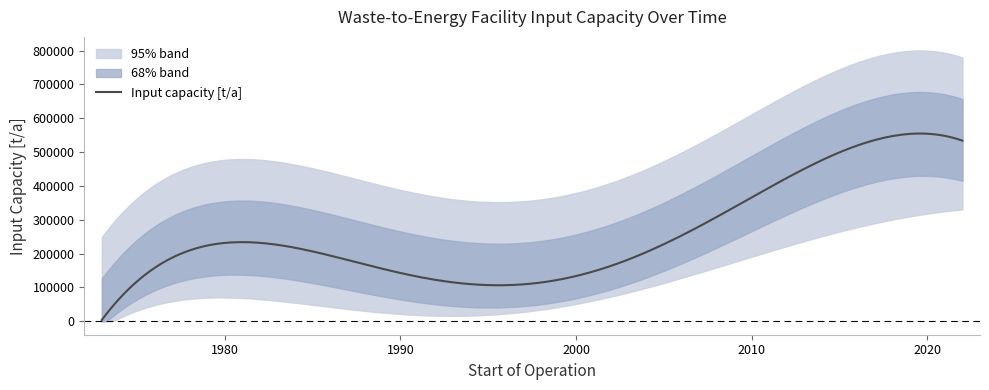

What is the value of the 21st point from the left?

288000